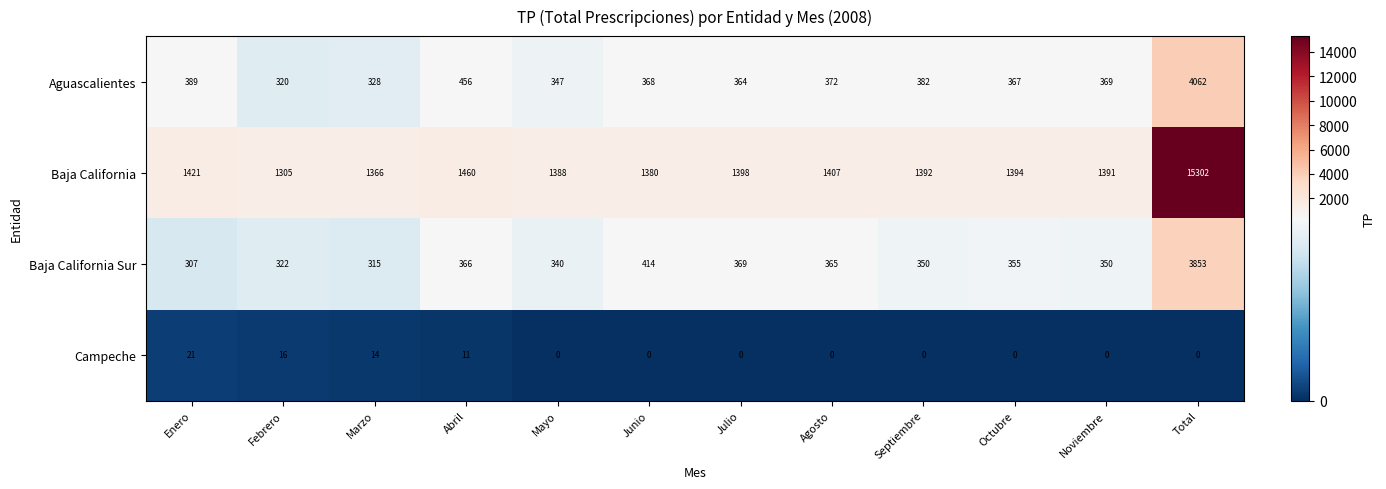

Count the number of categories in the chart.

12